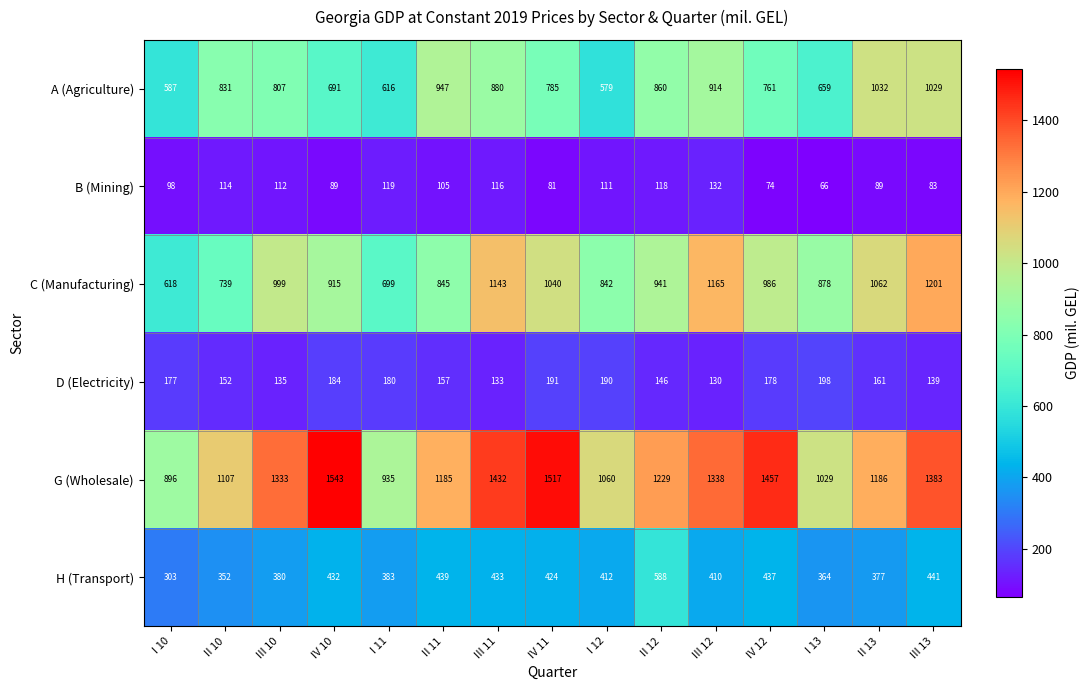

Where is D (Electricity) nearest to the value 164?

II 13